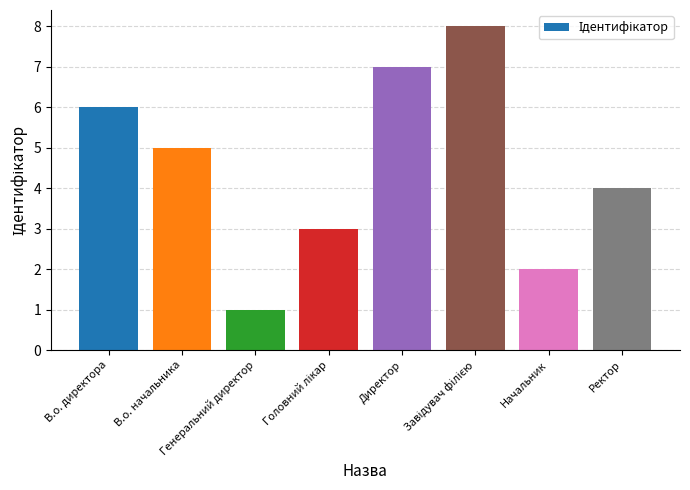

Which category has the lowest value across all series?

Генеральний директор